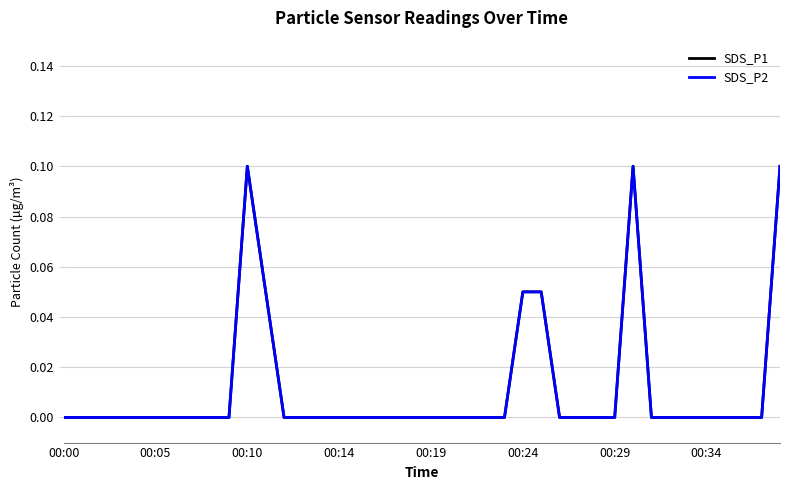

Does the chart have visible grid lines?

Yes